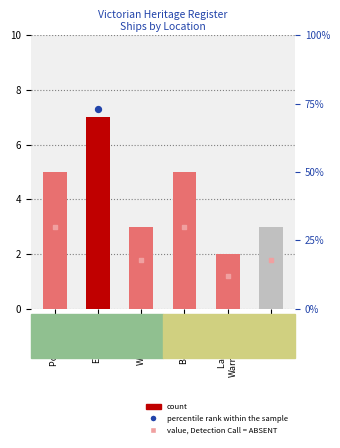

Which has a higher value, Other or Port Phillip?

Port Phillip